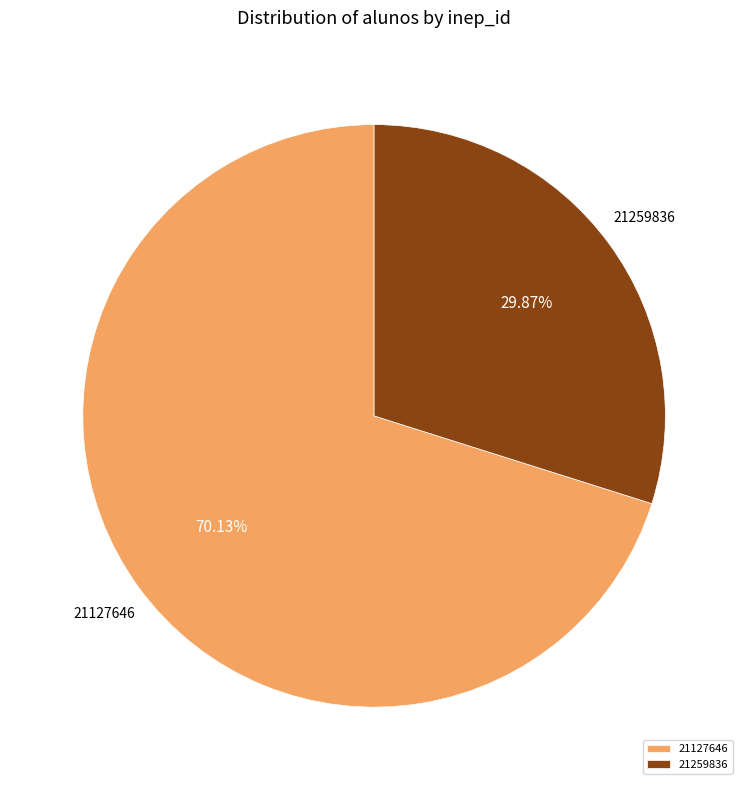

To the nearest percent, what is the average slice percentage?

50%